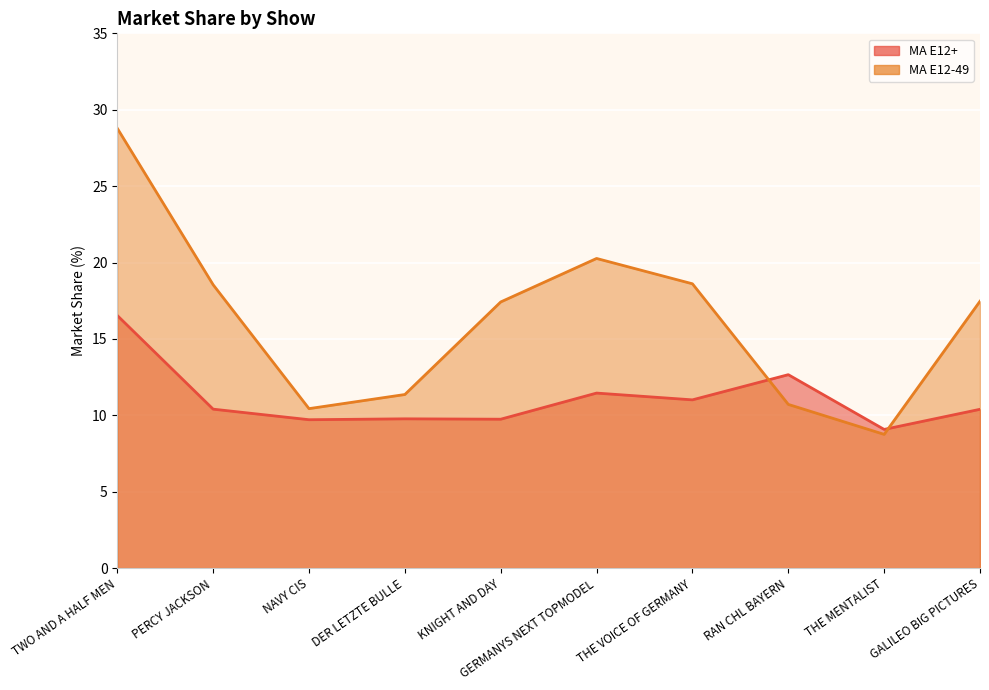

Where is the first local maximum for MA E12+?

DER LETZTE BULLE